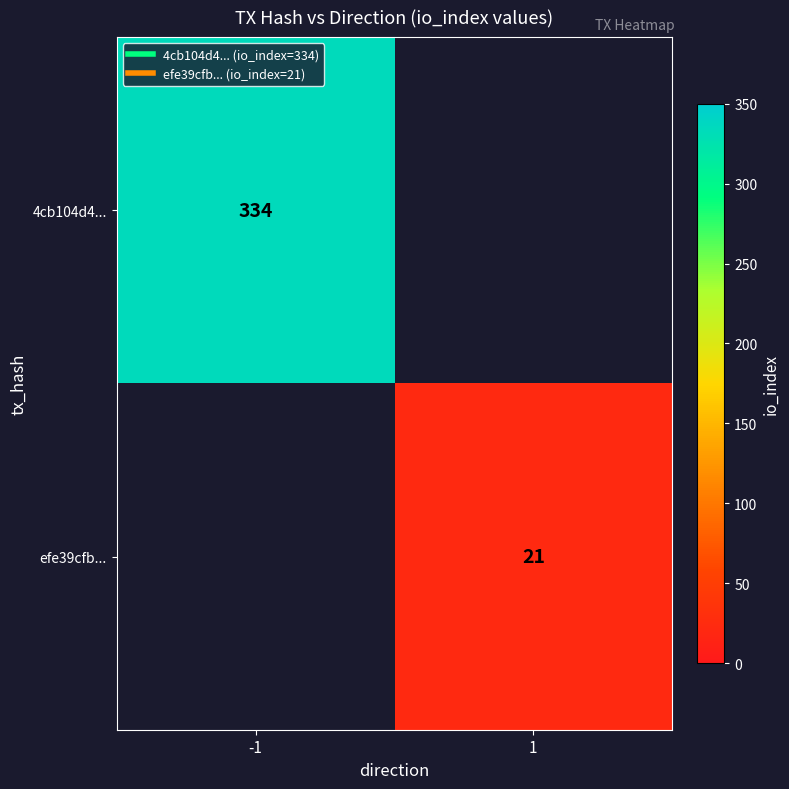

What is the lowest value of the 4cb104d4... series?

334.0